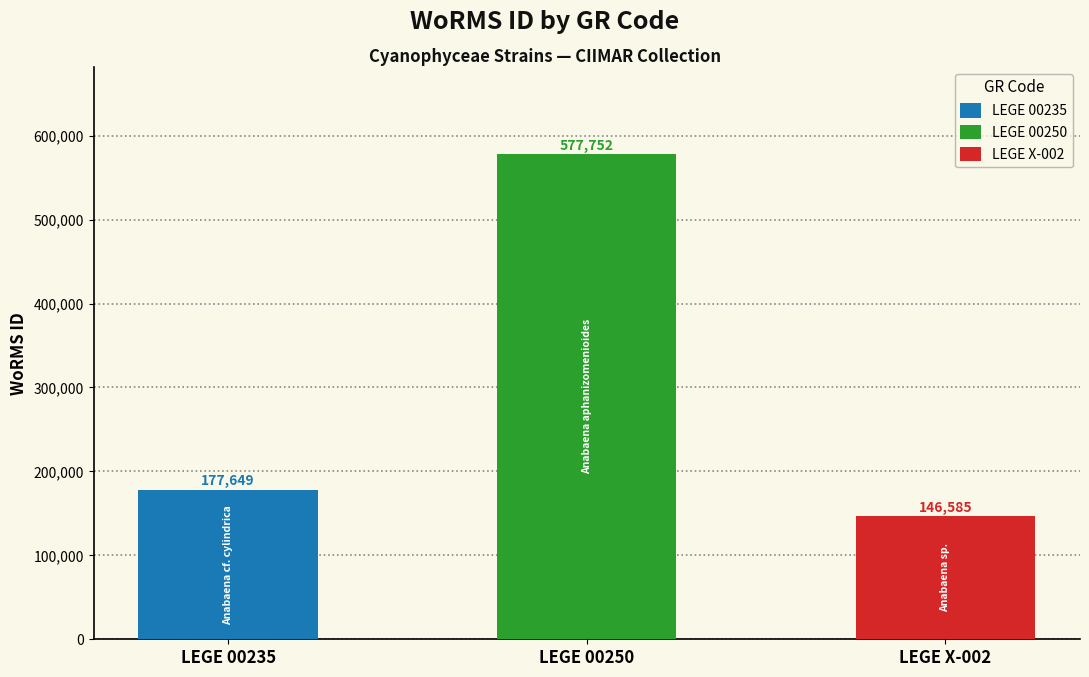

Where is the data nearest to the value 362168?

LEGE 00235